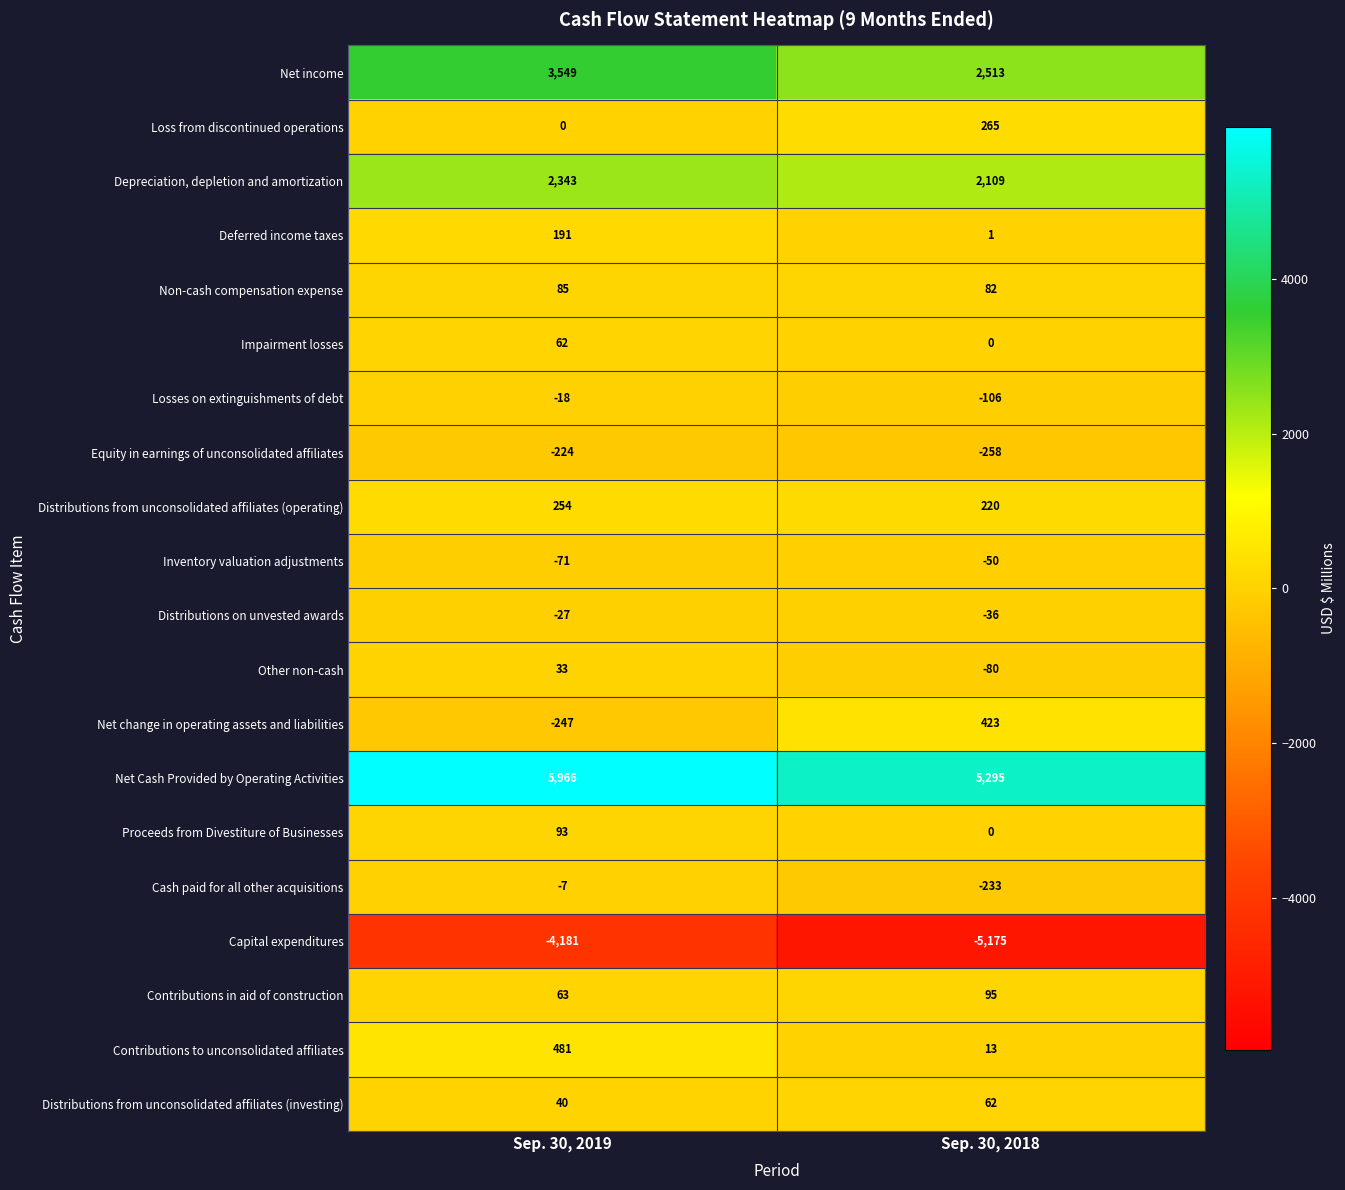

What value does the Non-cash compensation expense series have at Sep. 30, 2018?

82